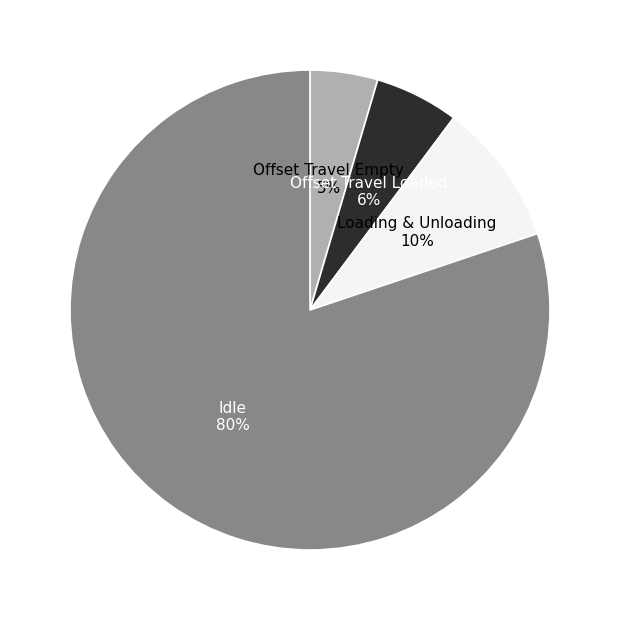

True or false: Offset Travel Loaded accounts for 6% of the total.

True